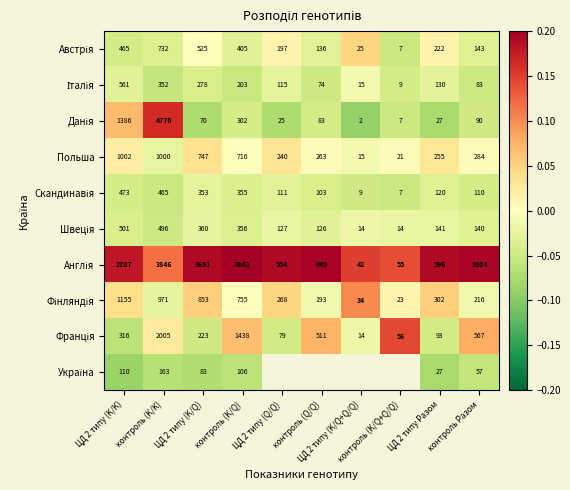

What is the spread (max minus min) of values at контроль Разом?

947.0